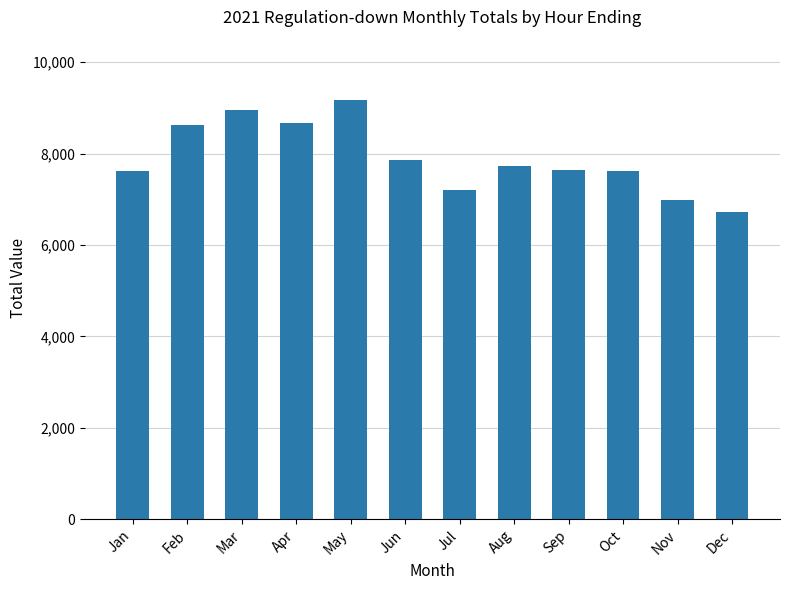

Between Jul and Aug, which is larger?

Aug